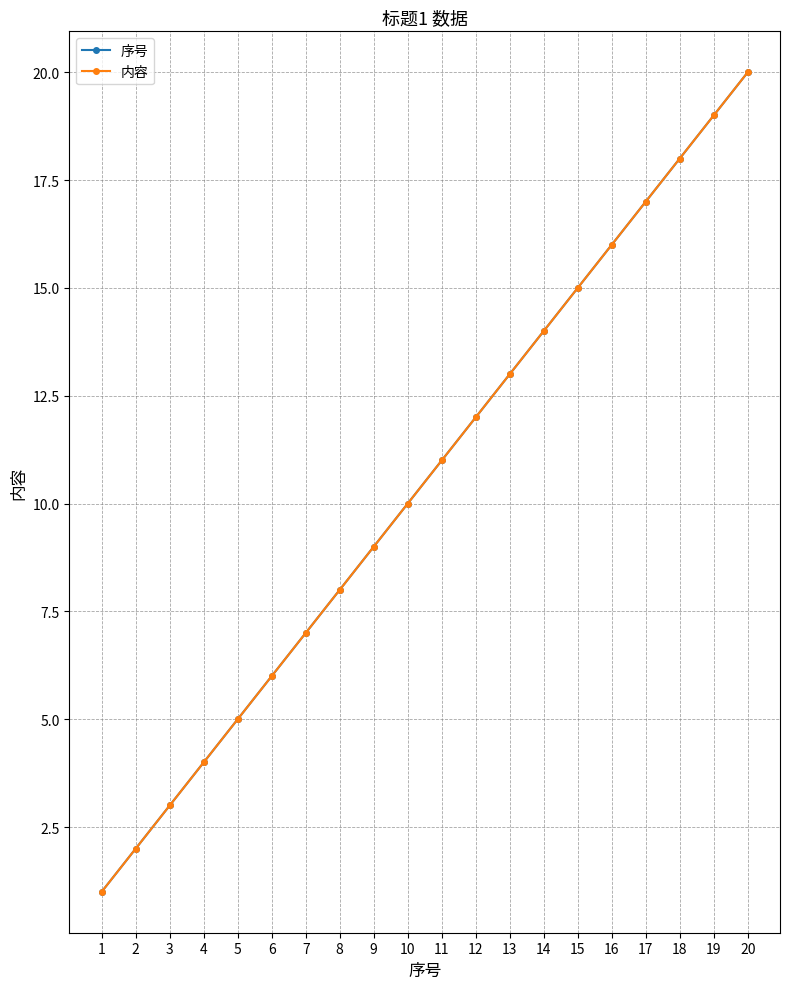

At which label is 内容 closest to 10?

10